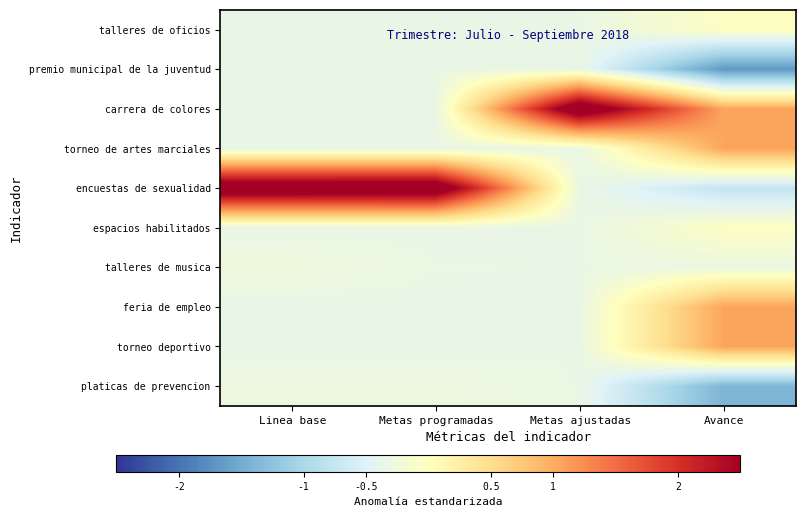

Which label corresponds to the largest value in the chart?

Metas ajustadas